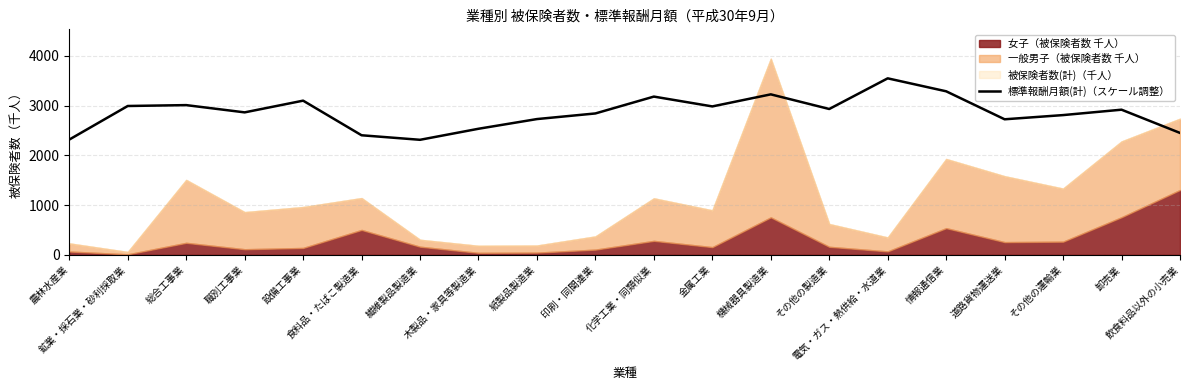

How many categories are shown in the chart?

20